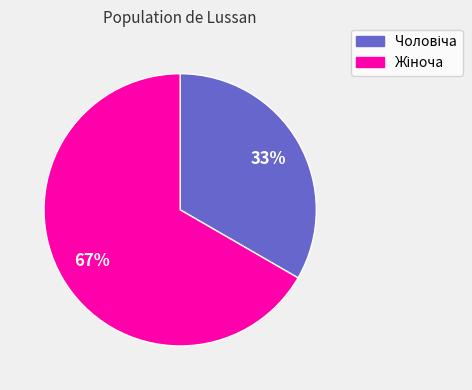

Is there any slice that represents more than half of the pie?

Yes